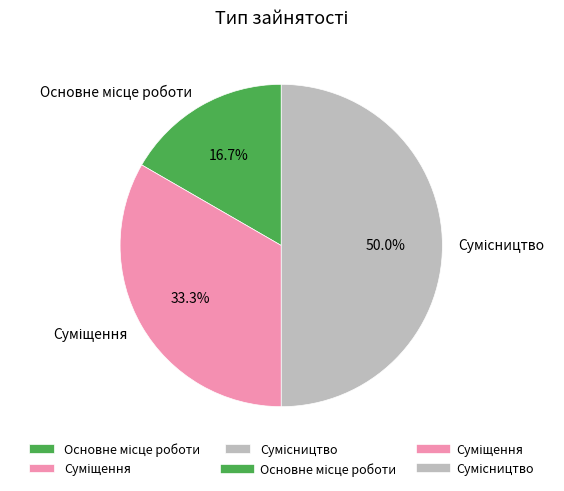

Is it true that Суміщення is 33% of the pie?

True